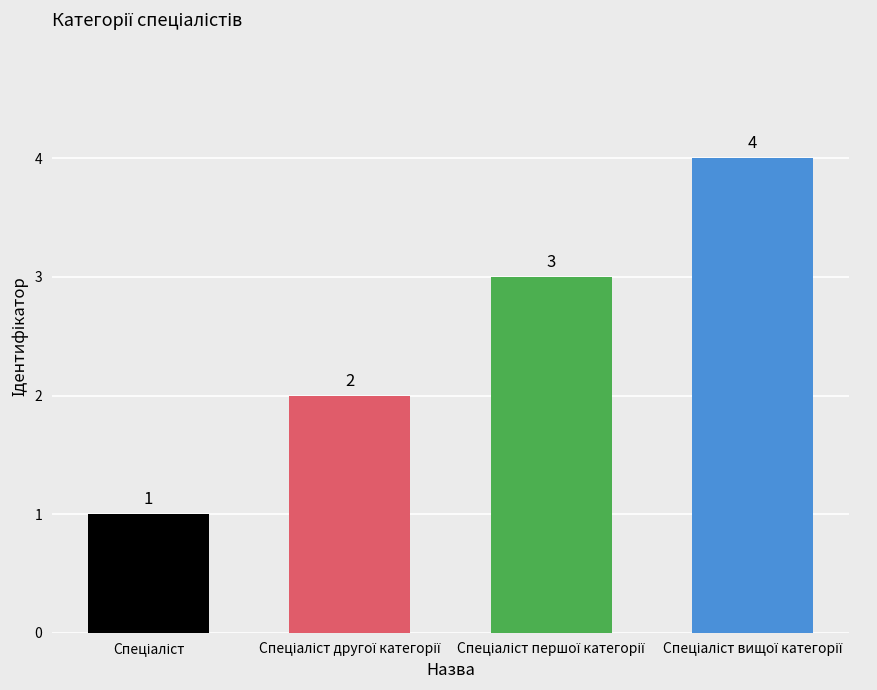

What is the maximum value shown in the chart?

4